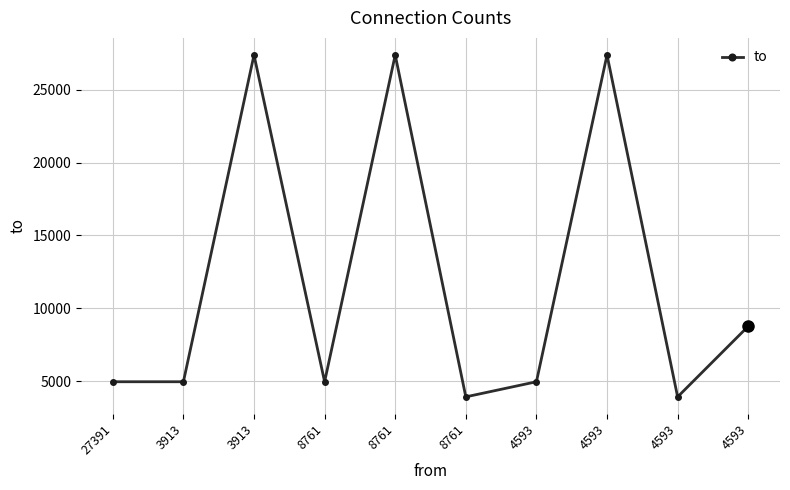

How many lines are shown in the chart?

1